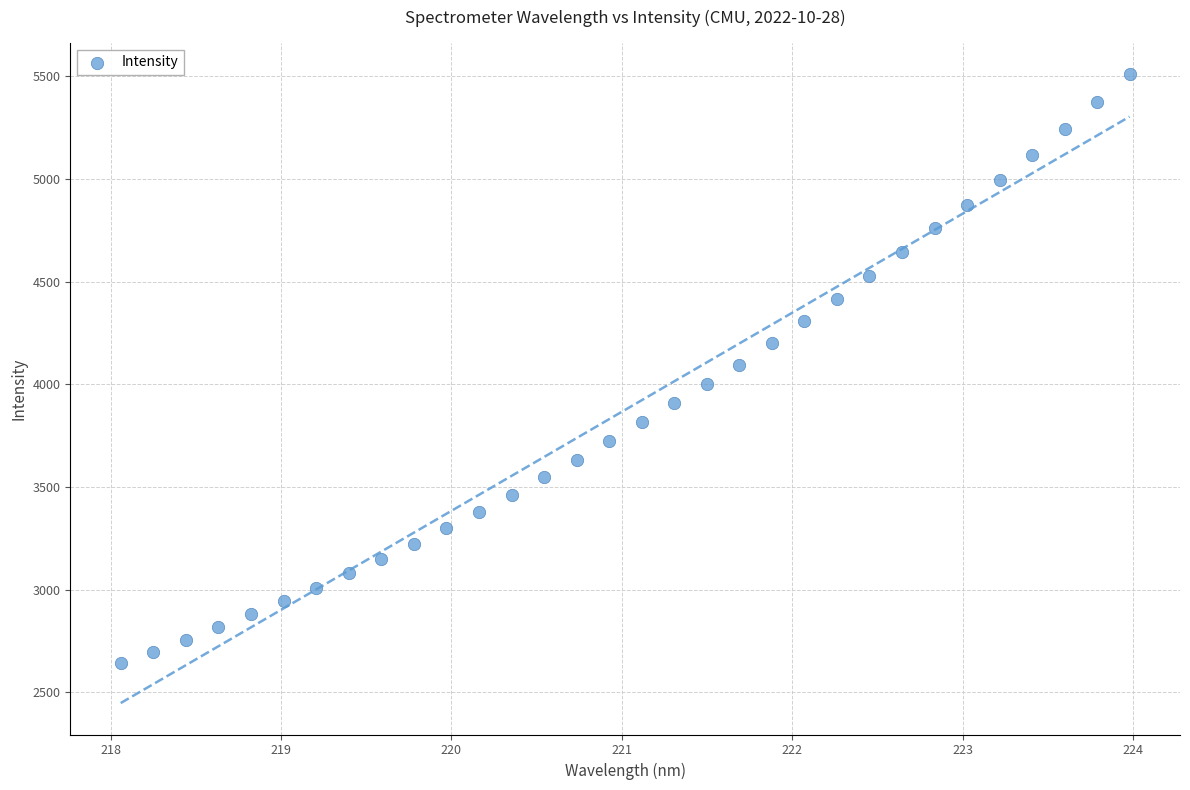

What is the range of X values (max minus min)?

5.9